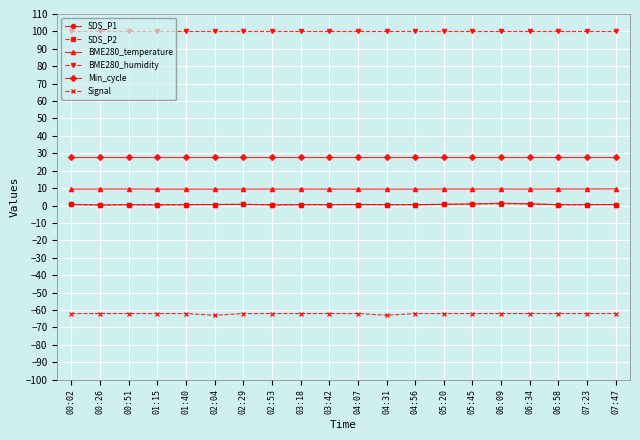

True or false: BME280_temperature has a value of 2.1 at 03:18.

False